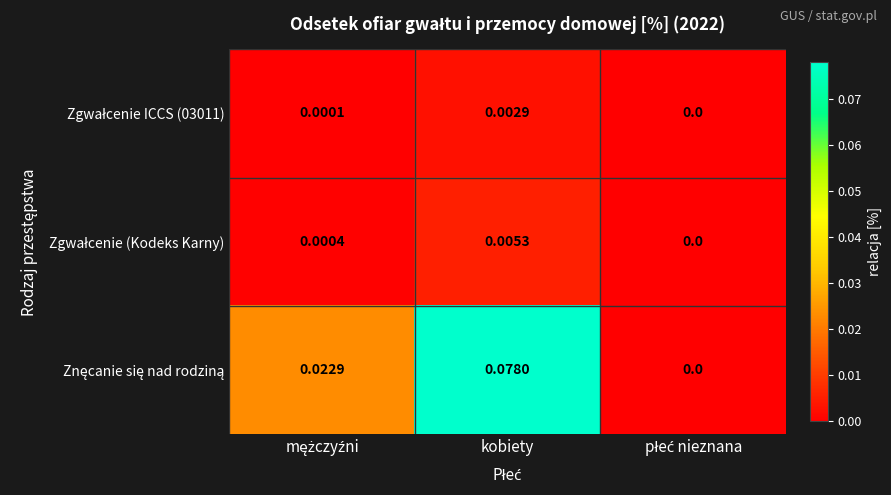

What is the total value across all series at kobiety?

0.1